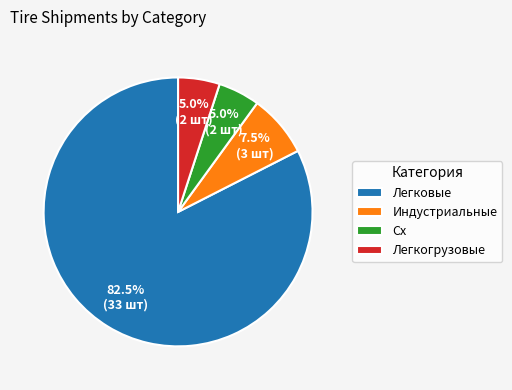

Approximately how many times larger is the value at Легкогрузовые compared to Сх?

1.0